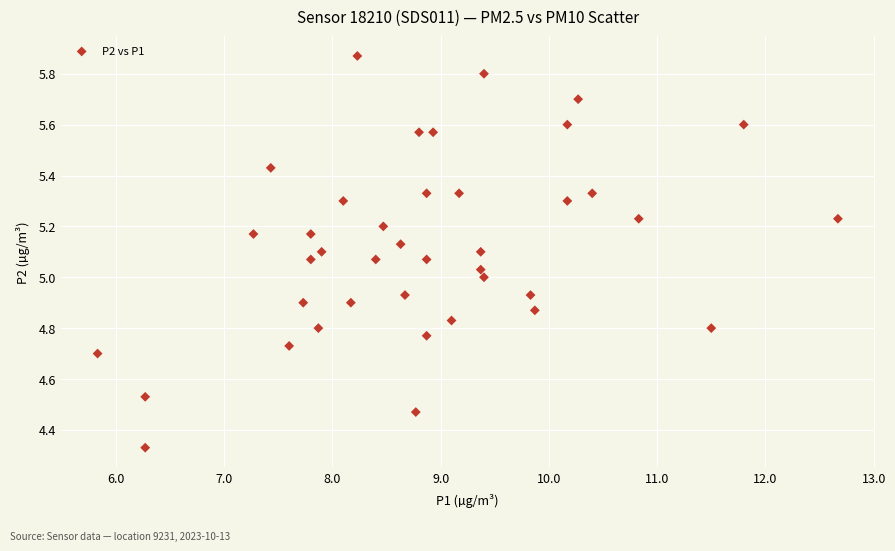

What is the range of Y values (max minus min)?

1.5